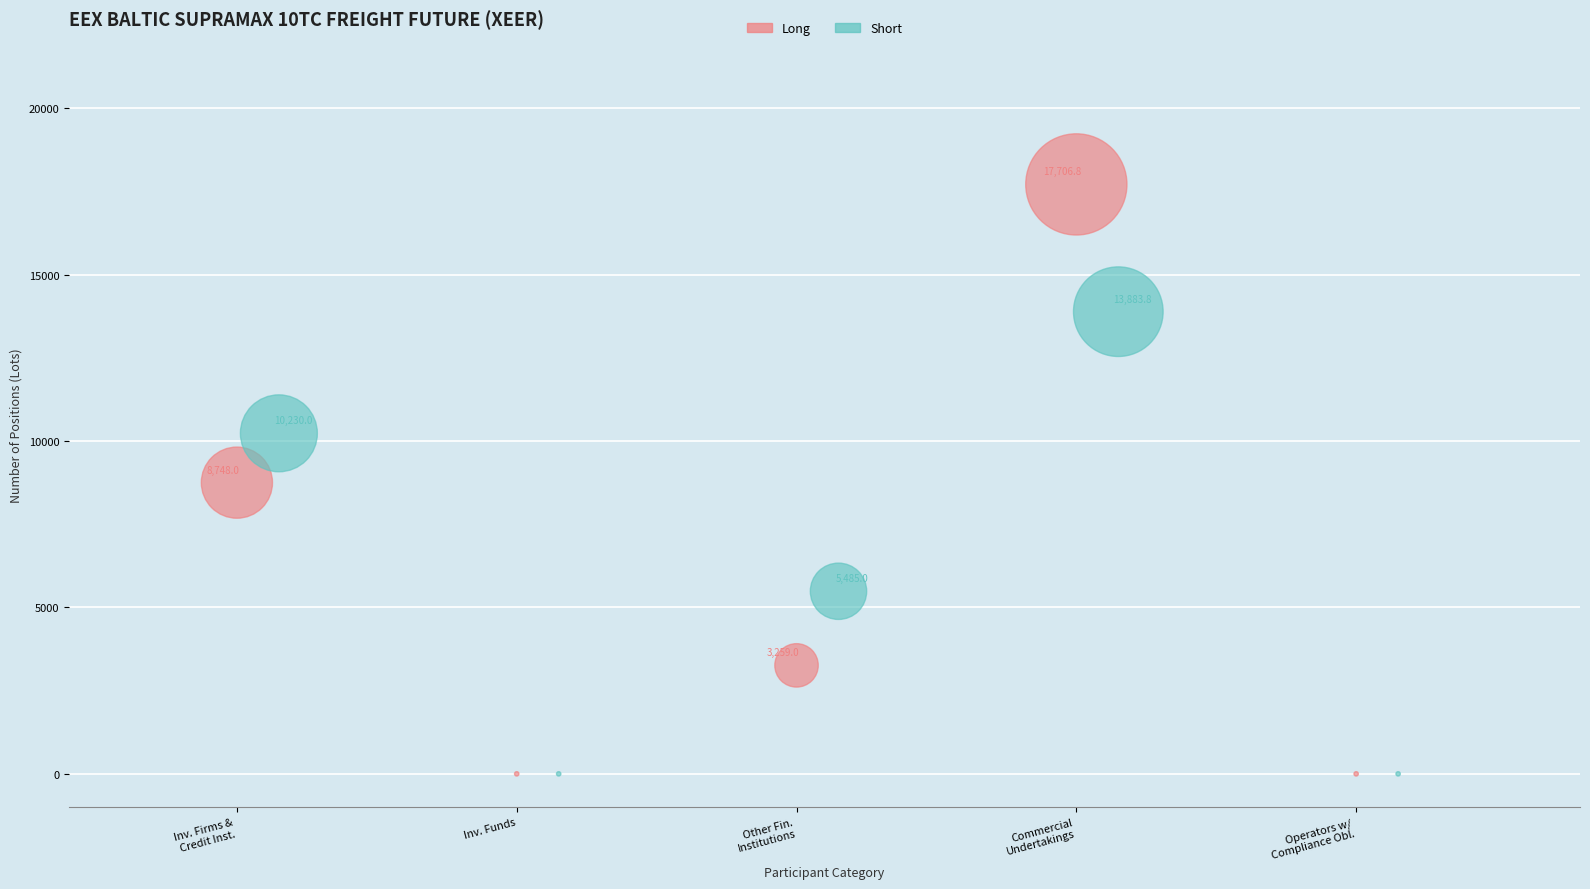

Which series has the largest Y range (max minus min)?

Long